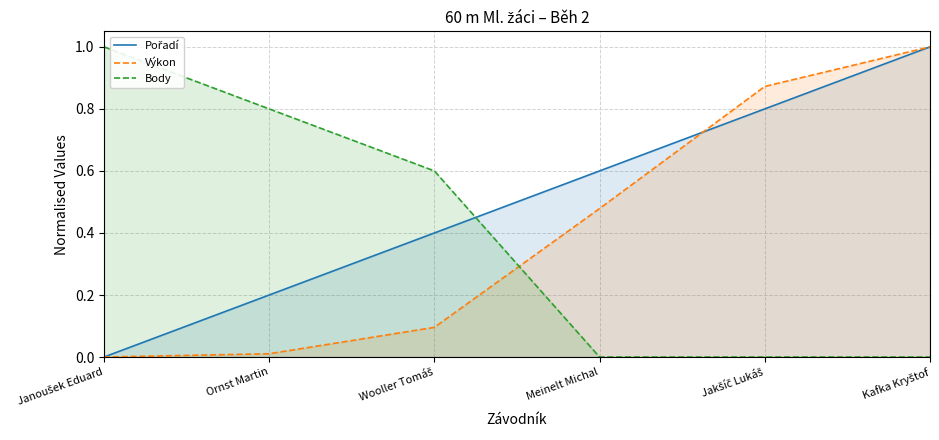

Reading left to right, what are all the values shown in this chart?

Pořadí: 0.0	0.2	0.4	0.6	0.8	1.0
Výkon: 0.0	0.0	0.1	0.5	0.9	1.0
Body: 1.0	0.8	0.6	0.0	0.0	0.0